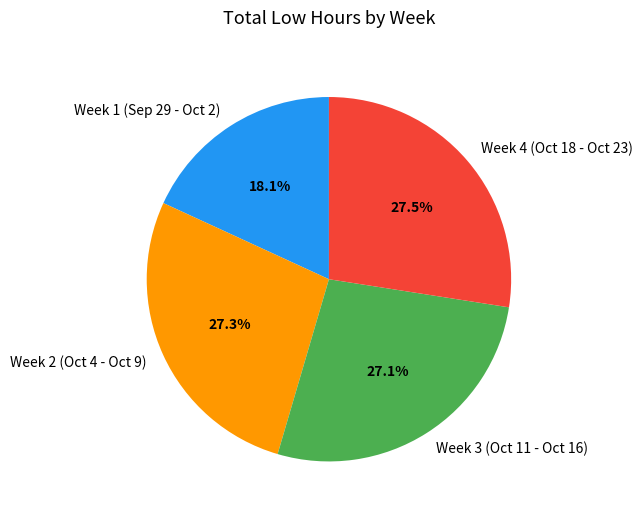

What is the smallest slice in the pie chart?

Week 1 (Sep 29 - Oct 2)